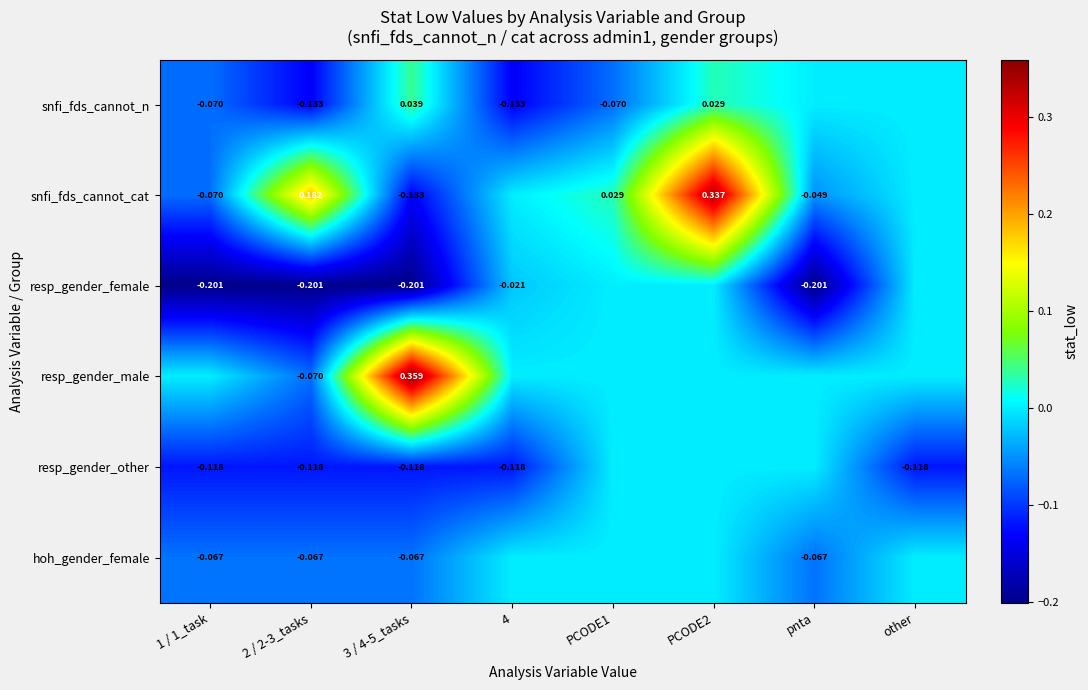

What is the spread (max minus min) of values at PCODE1?

0.1